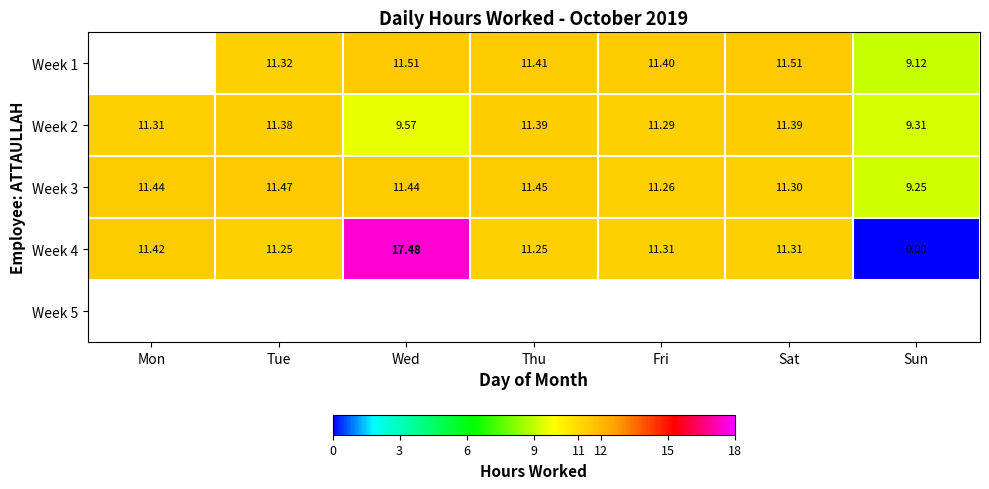

What is the minimum value for Week 2?

9.3